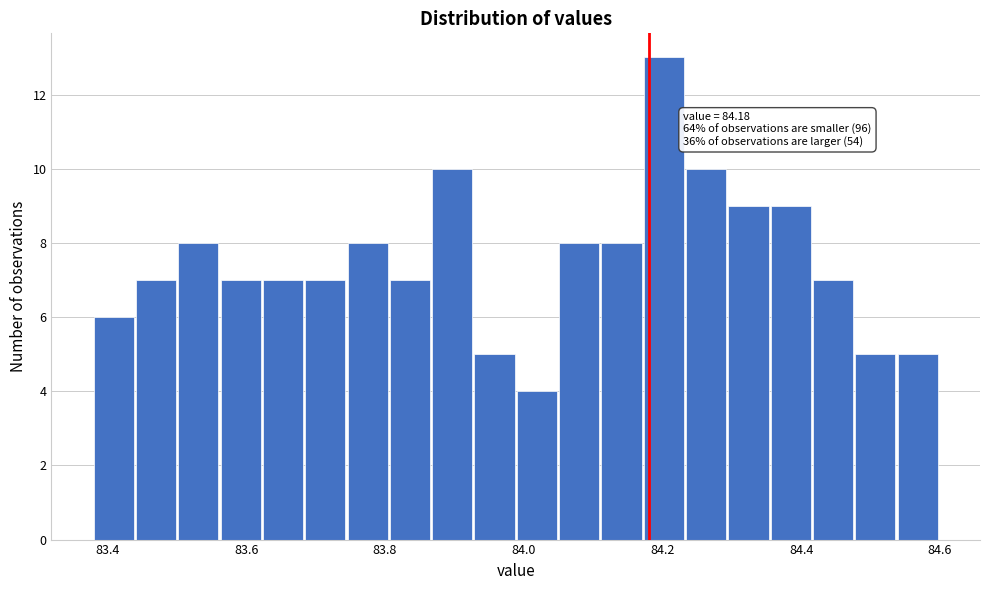

Around what value on the x-axis is the tallest bar? Give the approximate position of its centre, as read against the axis.

84.20